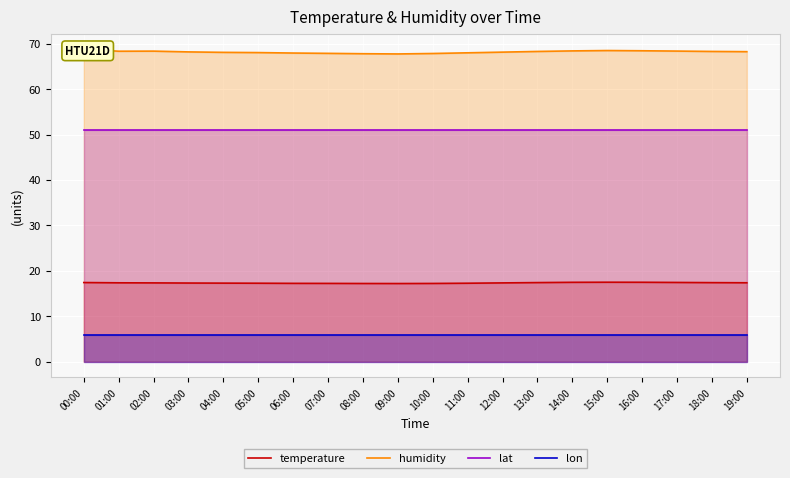

Is the value of humidity at 19:00 greater than the value of temperature at 00:00?

Yes